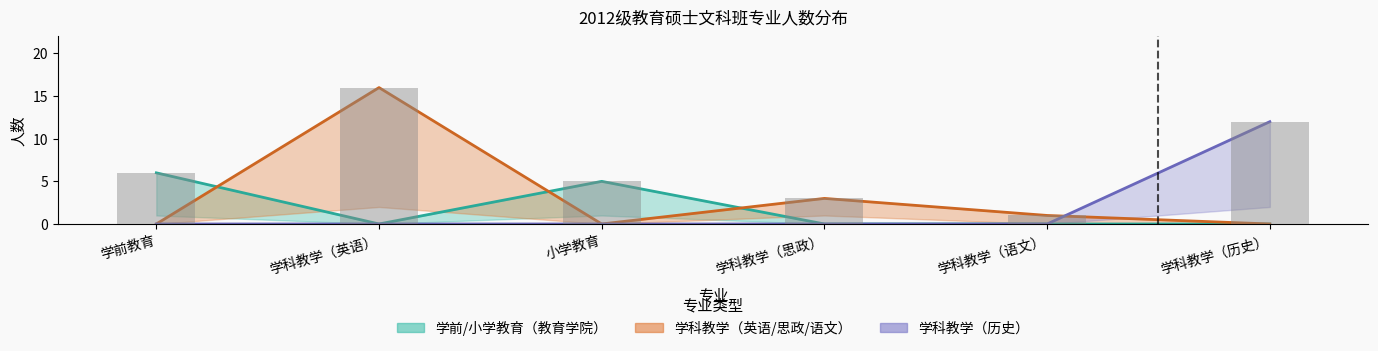

How many data points does each series have?

6